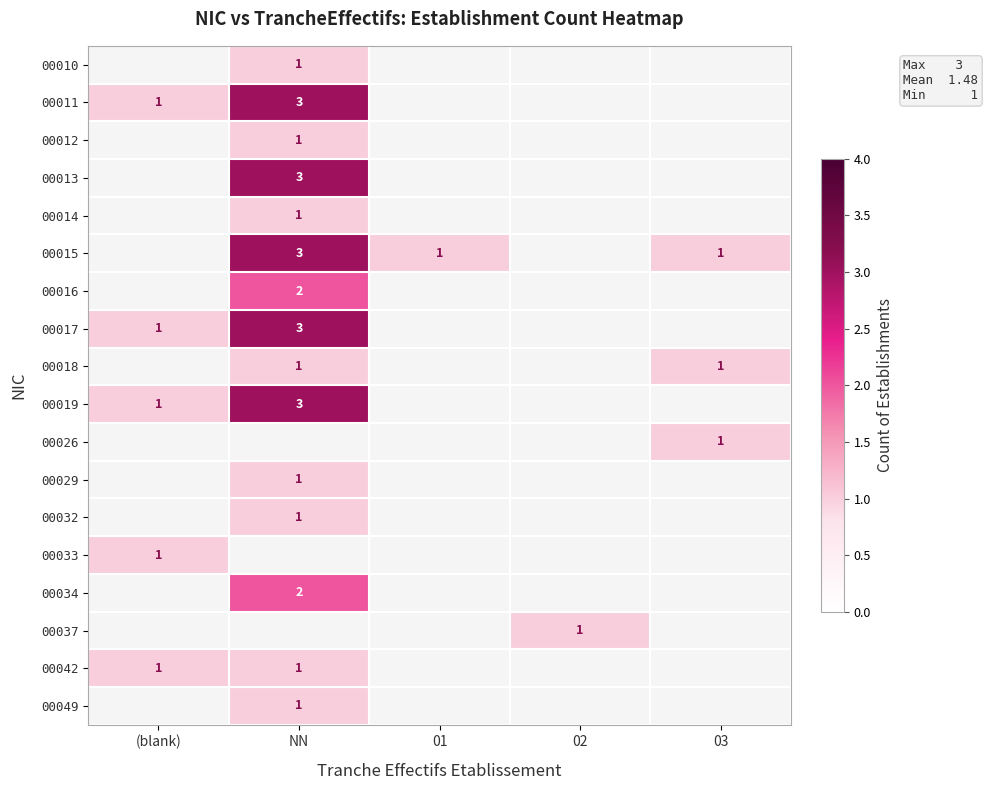

The value of 00010 at NN is 2. True or false?

False